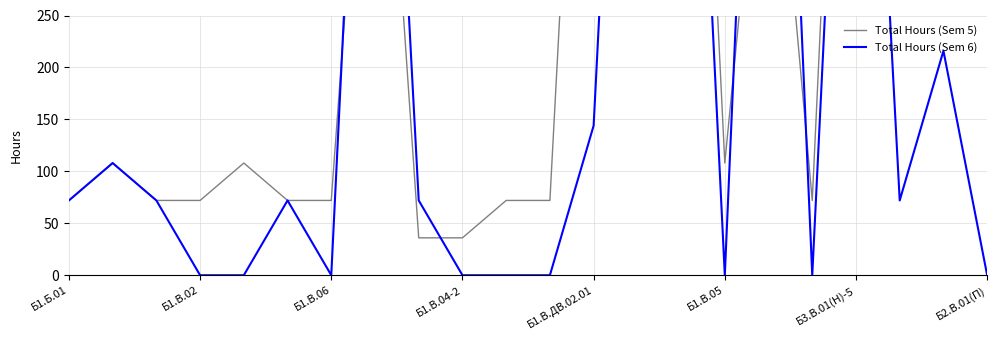

Rank the series by their maximum value, from lowest to highest.

Total Hours (Sem 5), Total Hours (Sem 6)